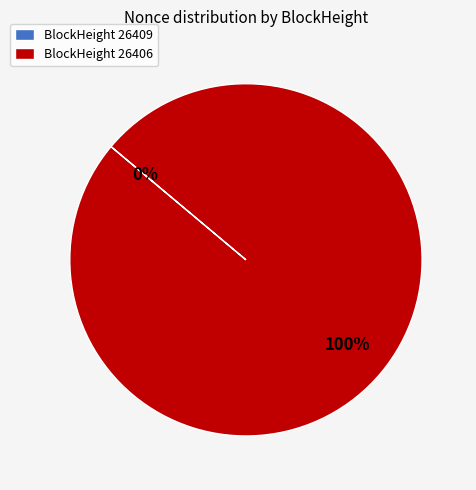

What percentage is NOT represented by 26409?

100.0%